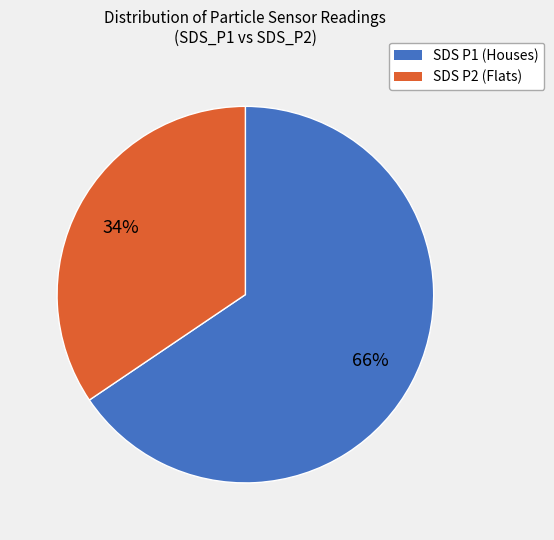

Does any single category account for the majority?

Yes